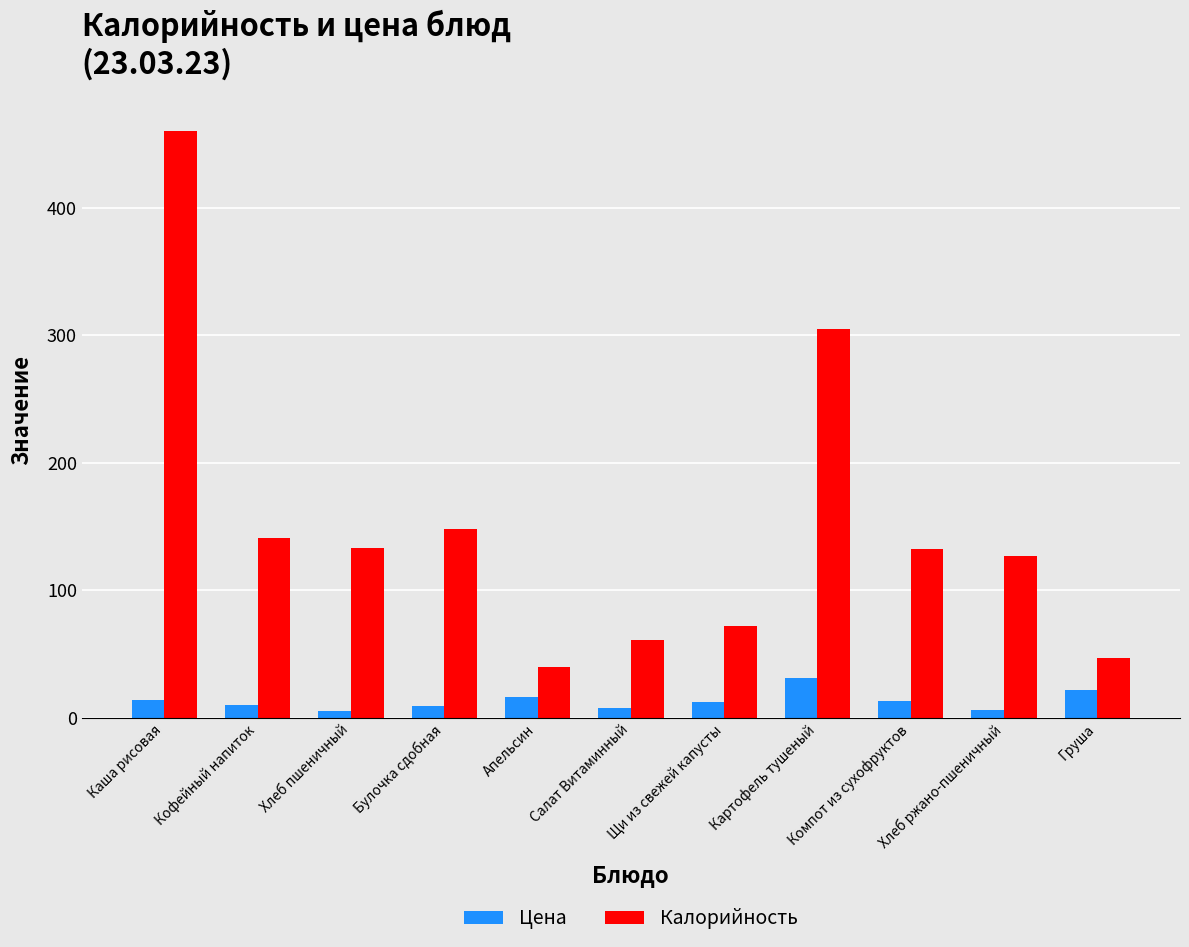

Which series has the largest total across all categories?

Калорийность